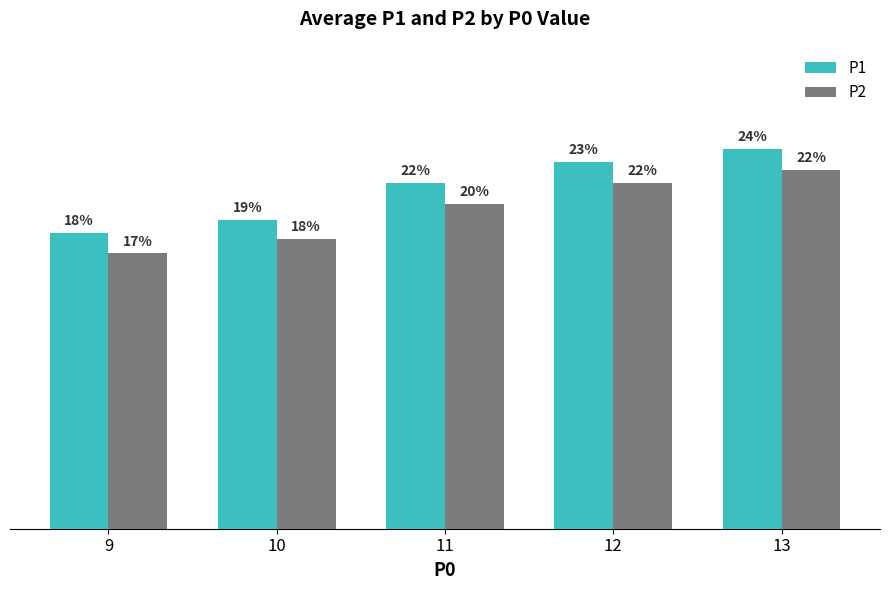

Are the bars horizontal?

No